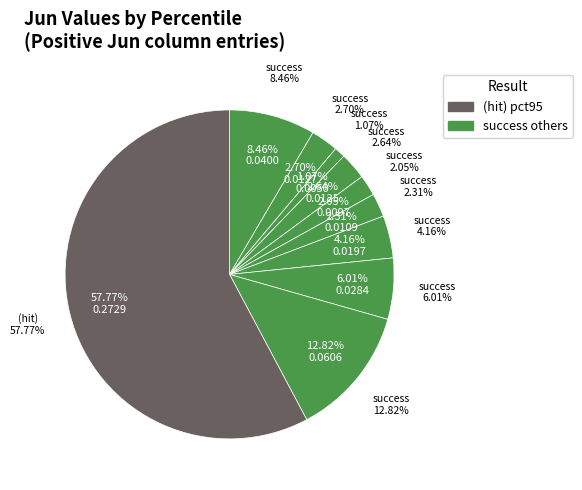

Which has a higher value, pct05 or pct95?

pct95